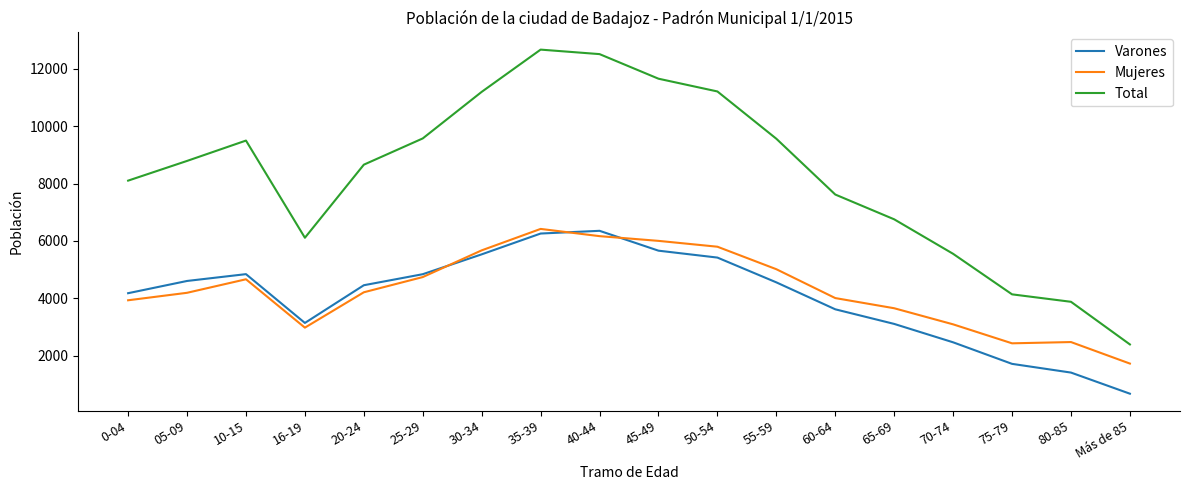

The value of Varones at 40-44 is 4239. True or false?

False